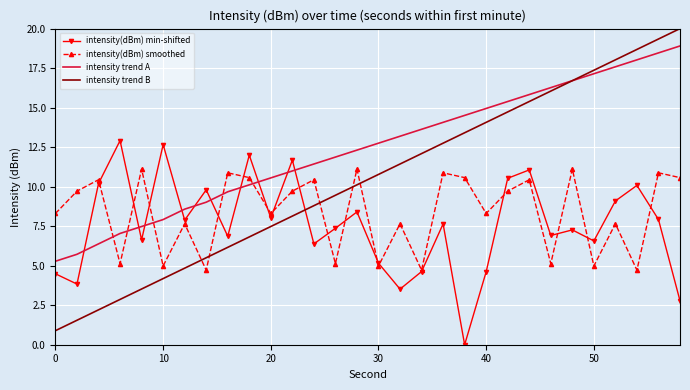

How many intersections are there between intensity trend A and intensity(dBm) min-shifted?

10